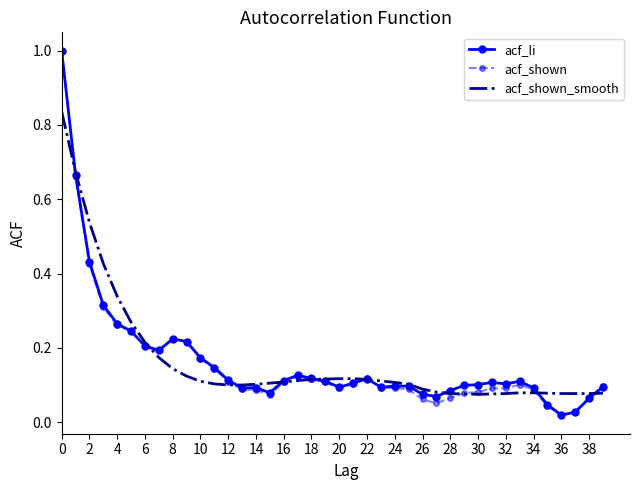

Which series has the widest spread of values?

acf_shown